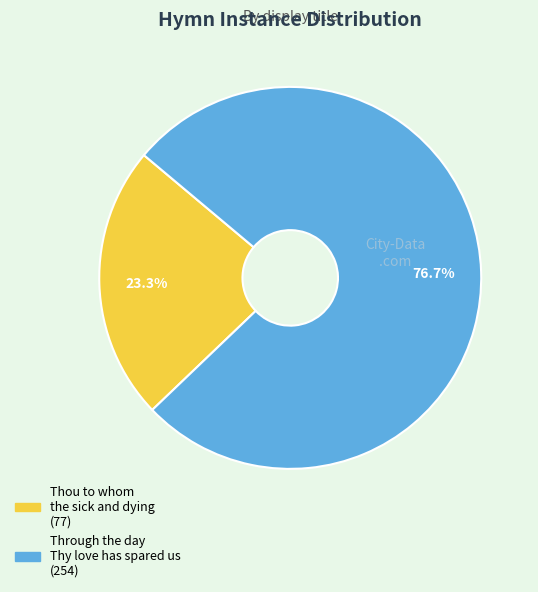

To the nearest percent, what percentage of the pie is Thou to whom the sick and dying?

23%